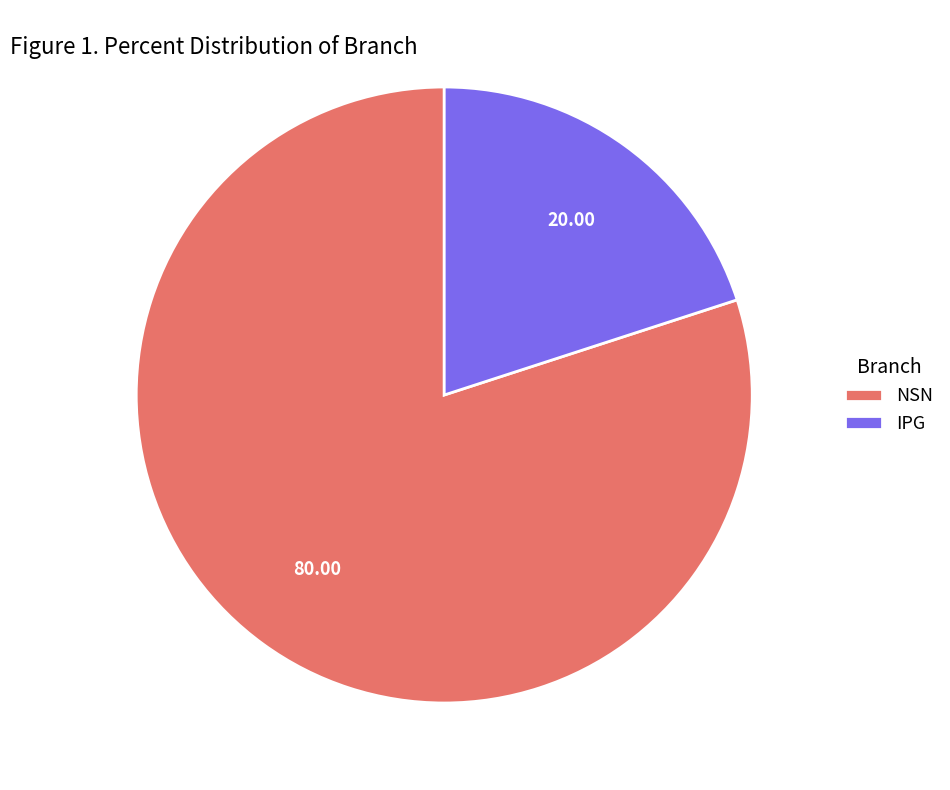

Combined, do IPG and NSN account for over 50%?

Yes